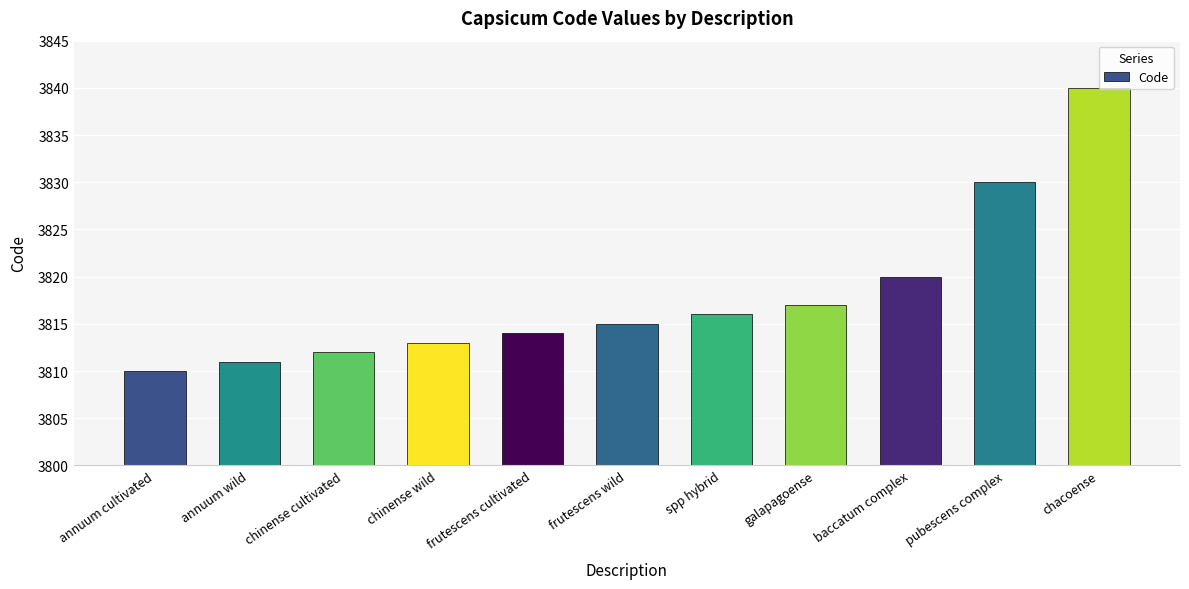

Count the number of categories in the chart.

11